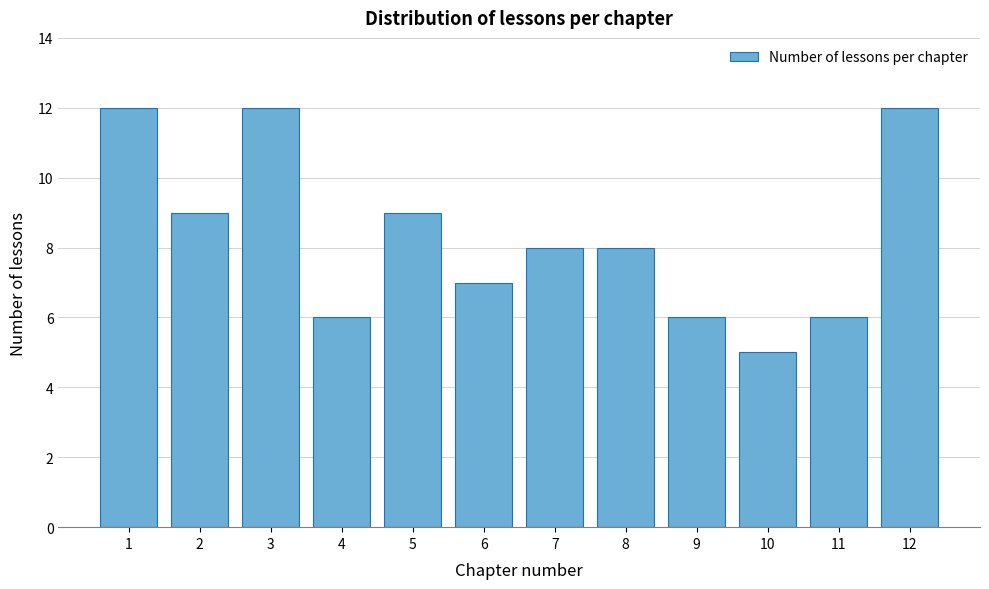

Reading right to left, transcribe all the data shown in this chart.

12	6	5	6	8	8	7	9	6	12	9	12